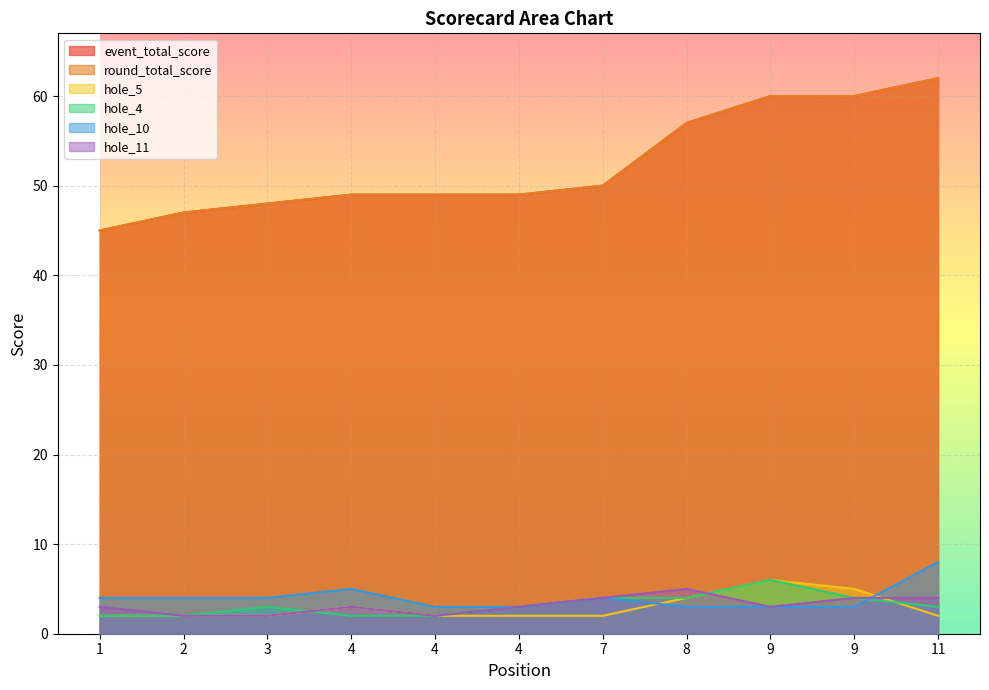

At 4, list the series in order from largest to smallest.

event_total_score, round_total_score, hole_10, hole_5, hole_11, hole_4